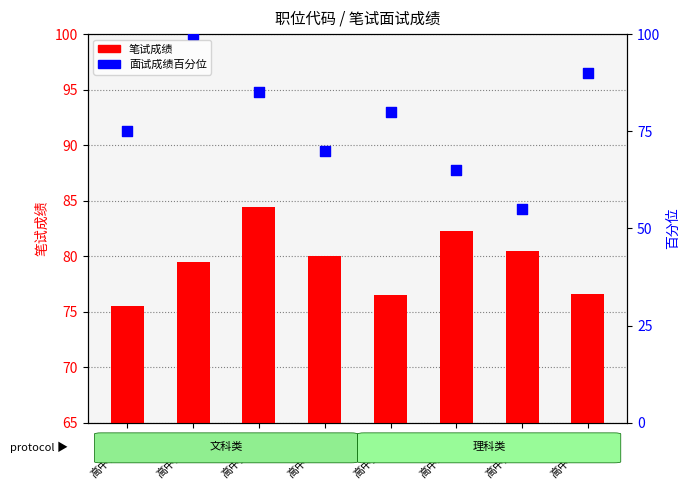

Which series reaches the maximum Y coordinate?

面试成绩百分位